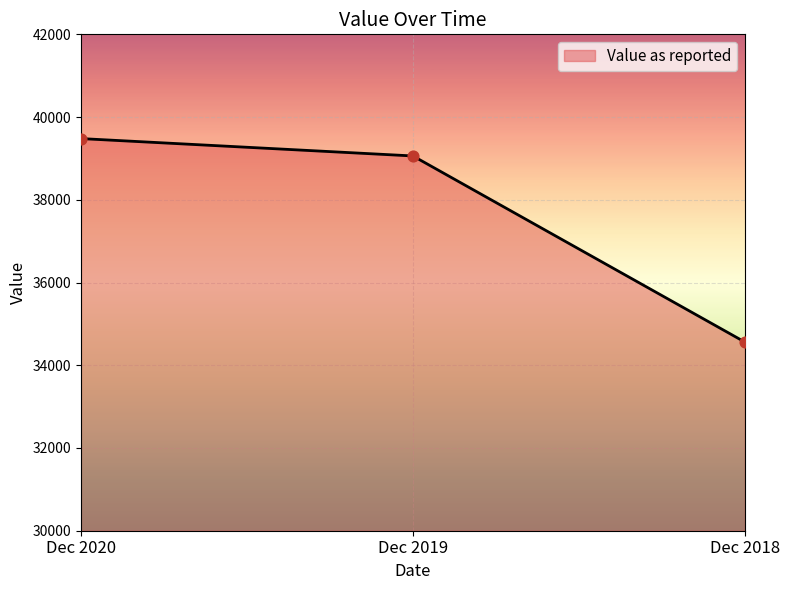

What is the change in value from Dec 2020 to Dec 2018?

-4920